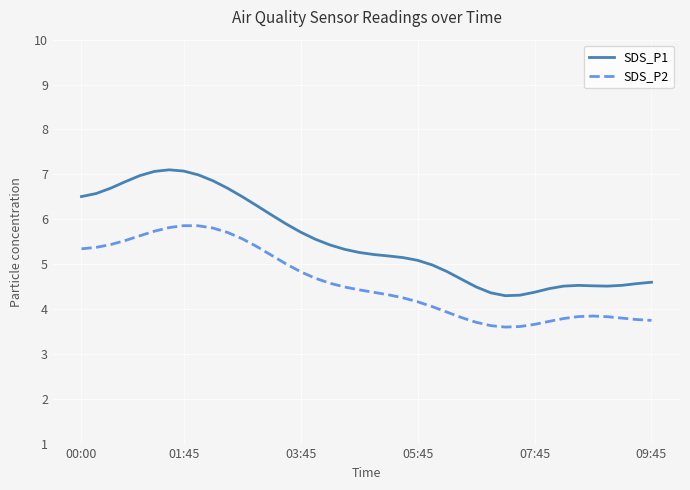

Rank the series by their maximum value, from lowest to highest.

SDS_P2, SDS_P1